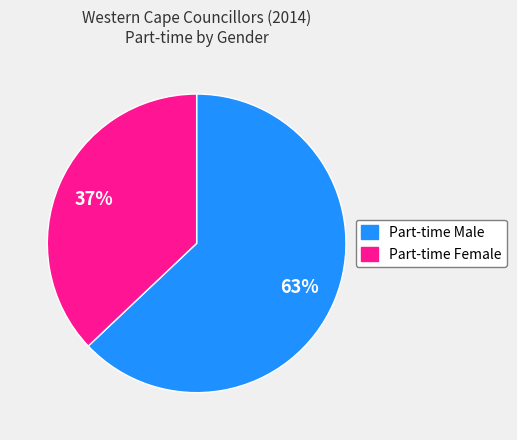

True or false: Part-time Female accounts for 51% of the total.

False